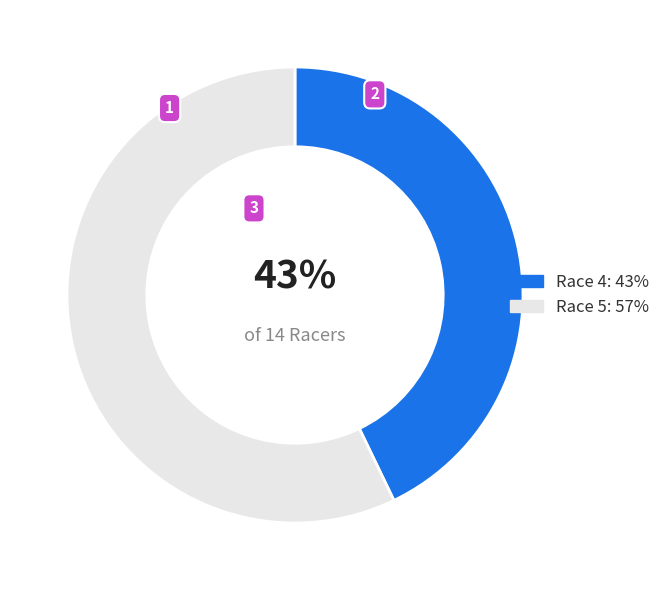

To the nearest percent, what is the average slice percentage?

50%